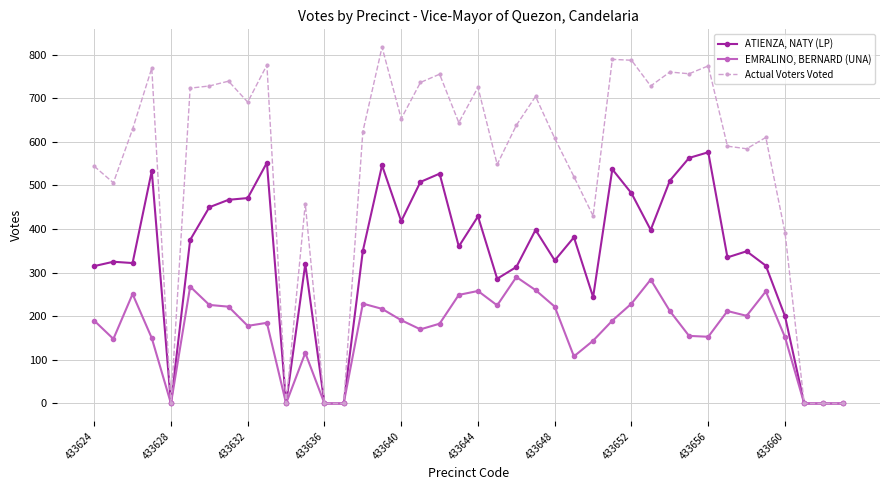

Rank the series by their average value, from lowest to highest.

EMRALINO, BERNARD (UNA), ATIENZA, NATY (LP), Actual Voters Voted